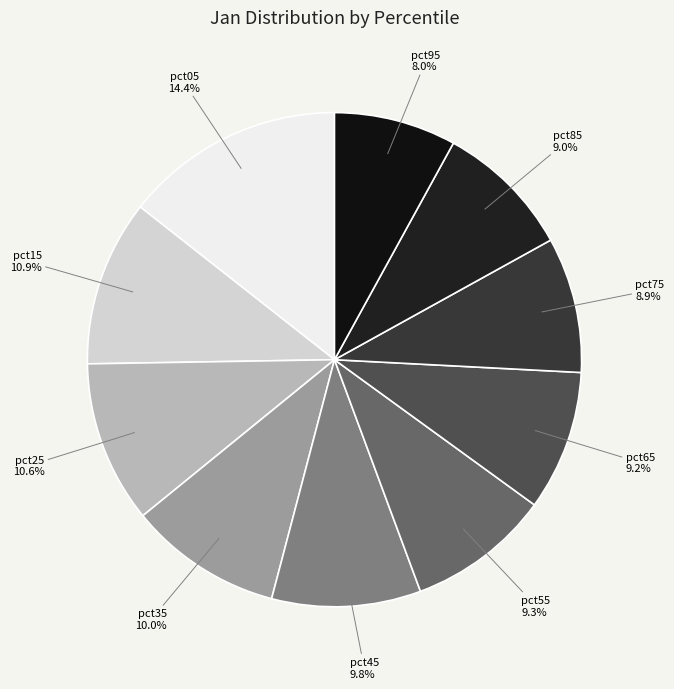

What is the largest slice in the pie chart?

pct05